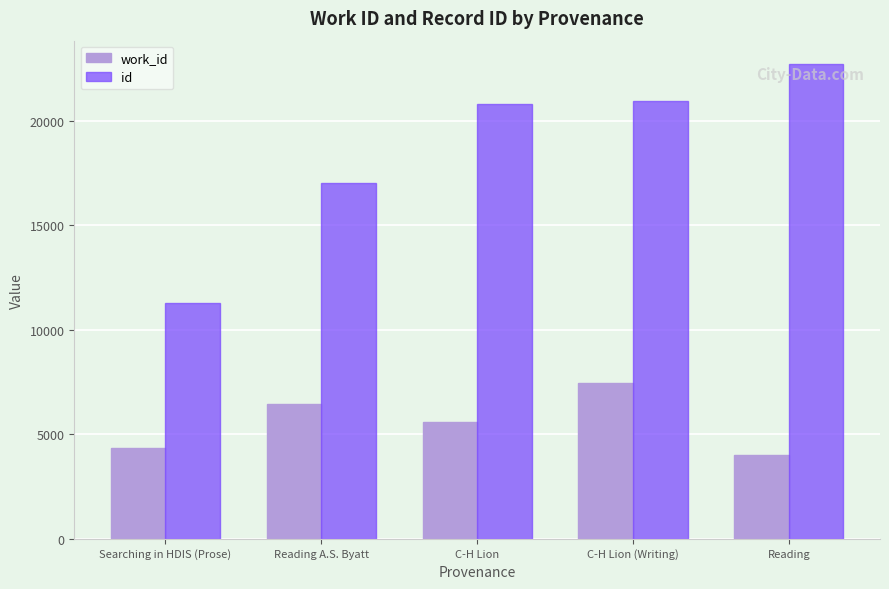

Is it true that id equals 39093 at Reading?

False